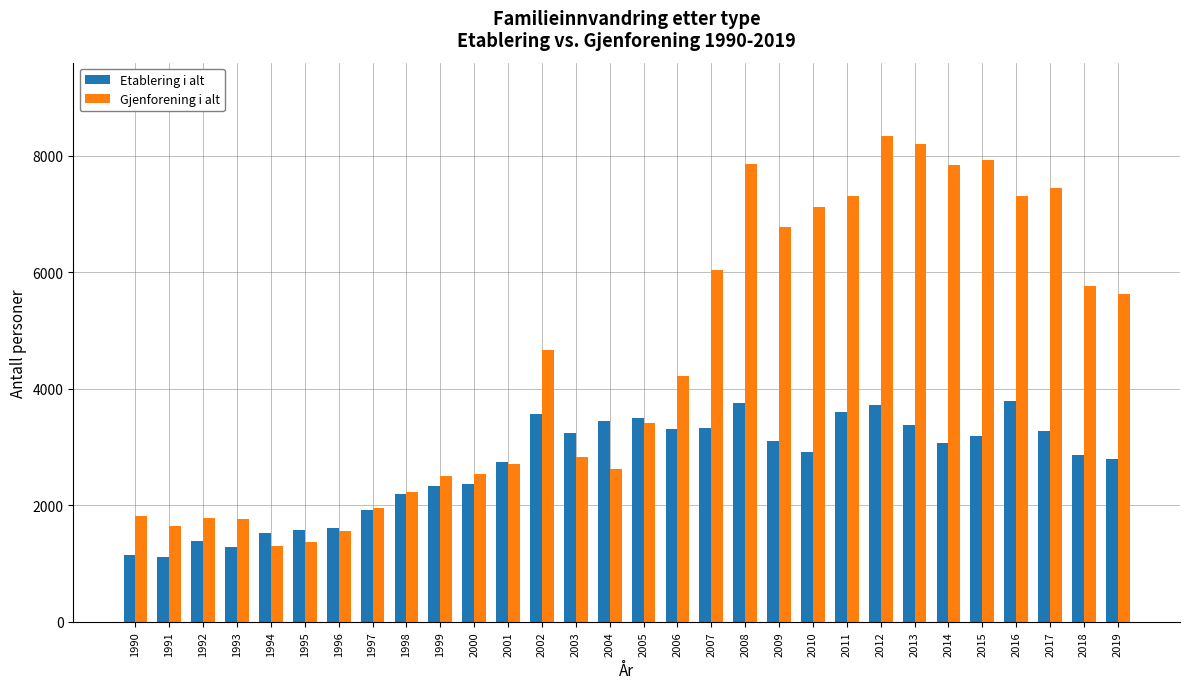

The Etablering i alt series shows 3239 at 2003. True or false?

True